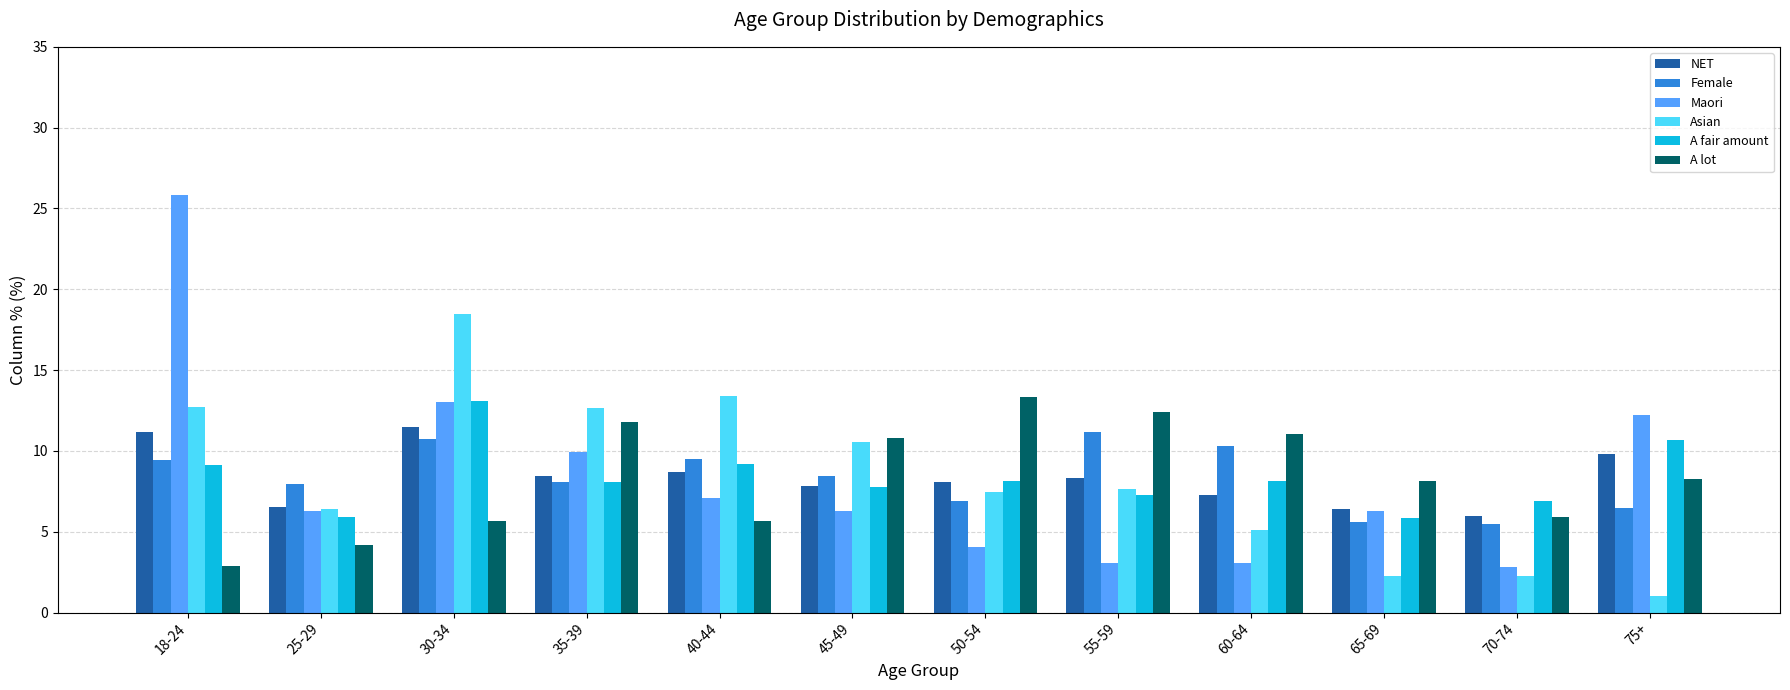

How many series are shown in this chart?

6